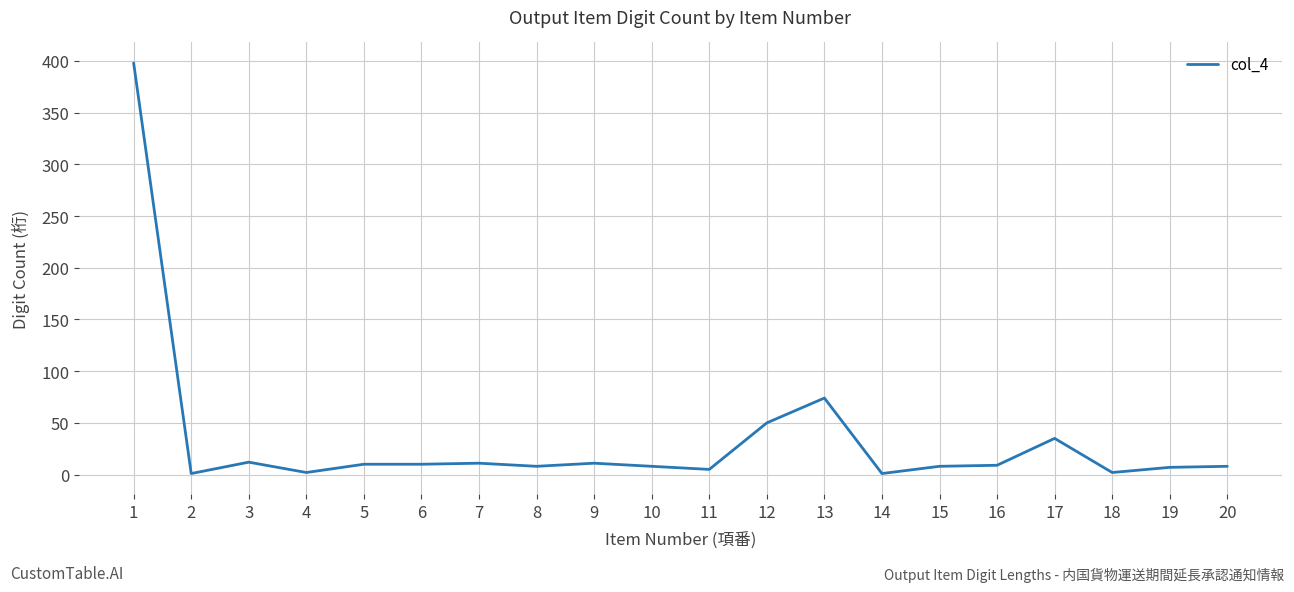

At which label is the value closest to 199?

13